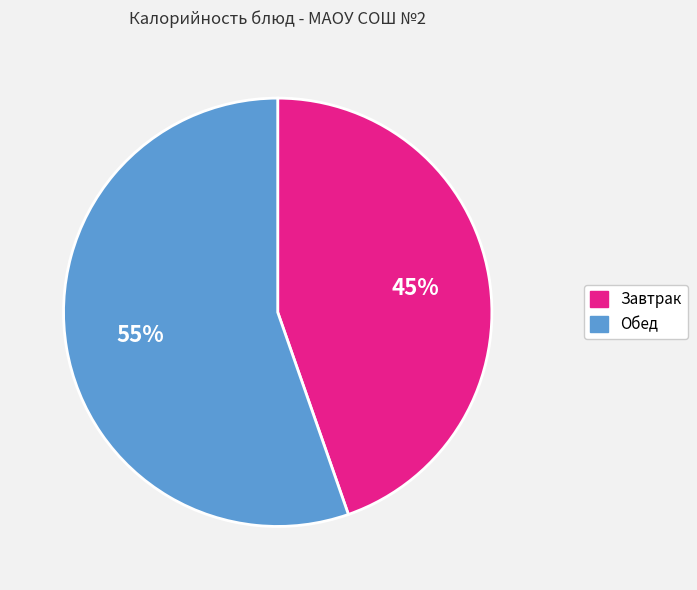

To the nearest percent, what portion does Завтрак represent?

45%